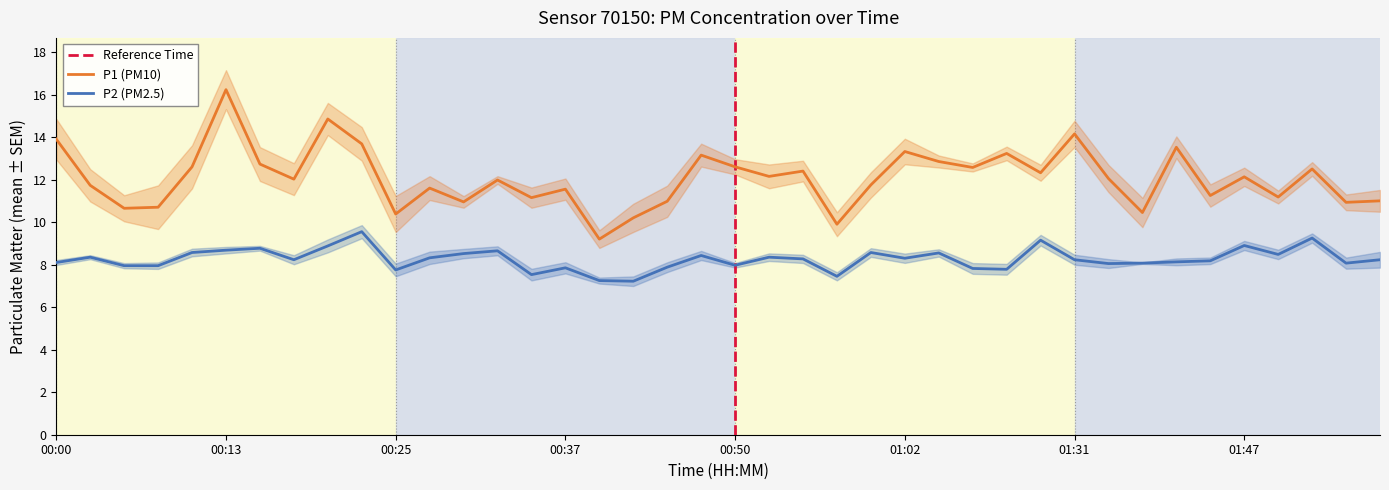

What is the maximum value for P2 (PM2.5)?

9.6